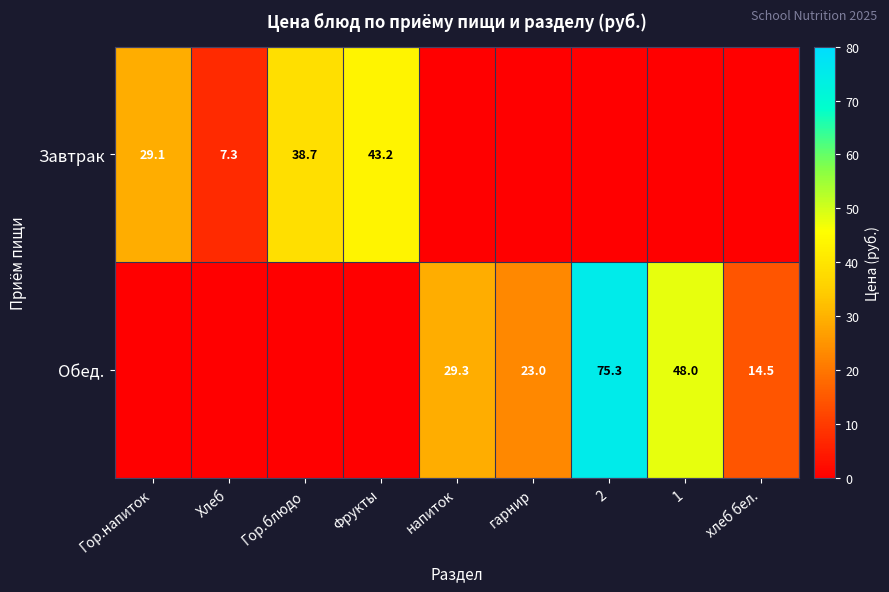

True or false: Обед. has a value of 25.3 at хлеб бел..

False